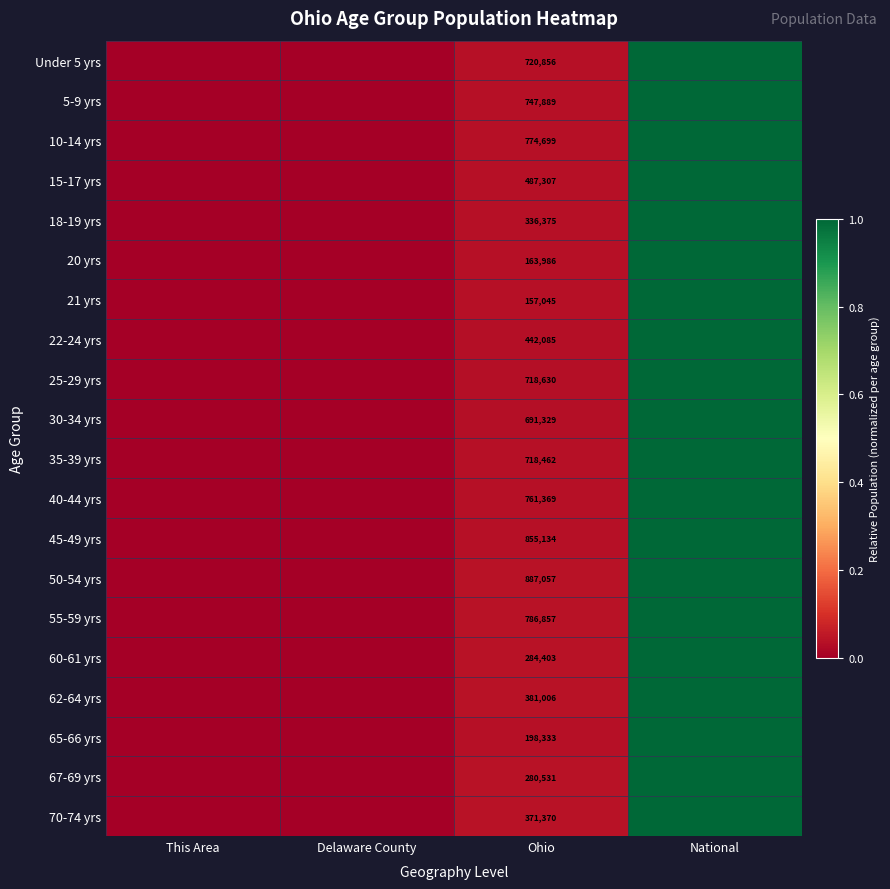

What is the difference between the maximum and minimum values in the 35-39 yrs series?

1.0